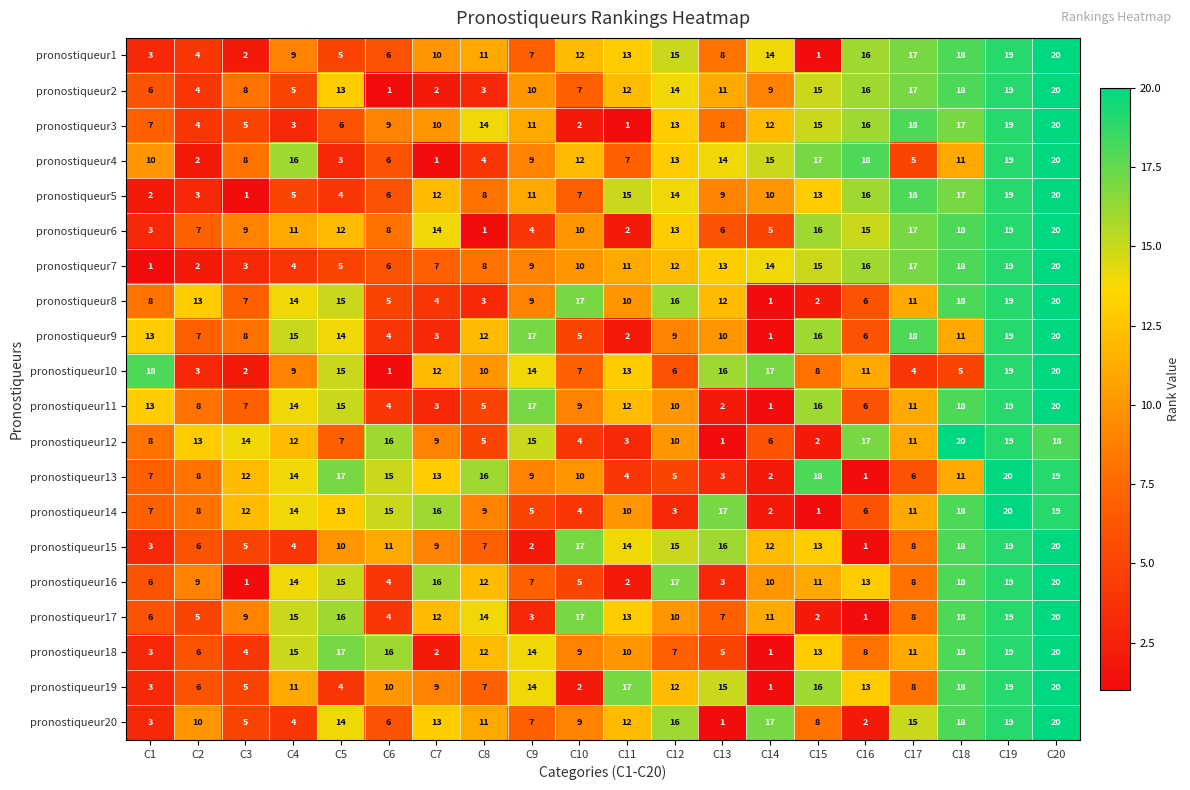

What is the maximum value shown in the chart?

20